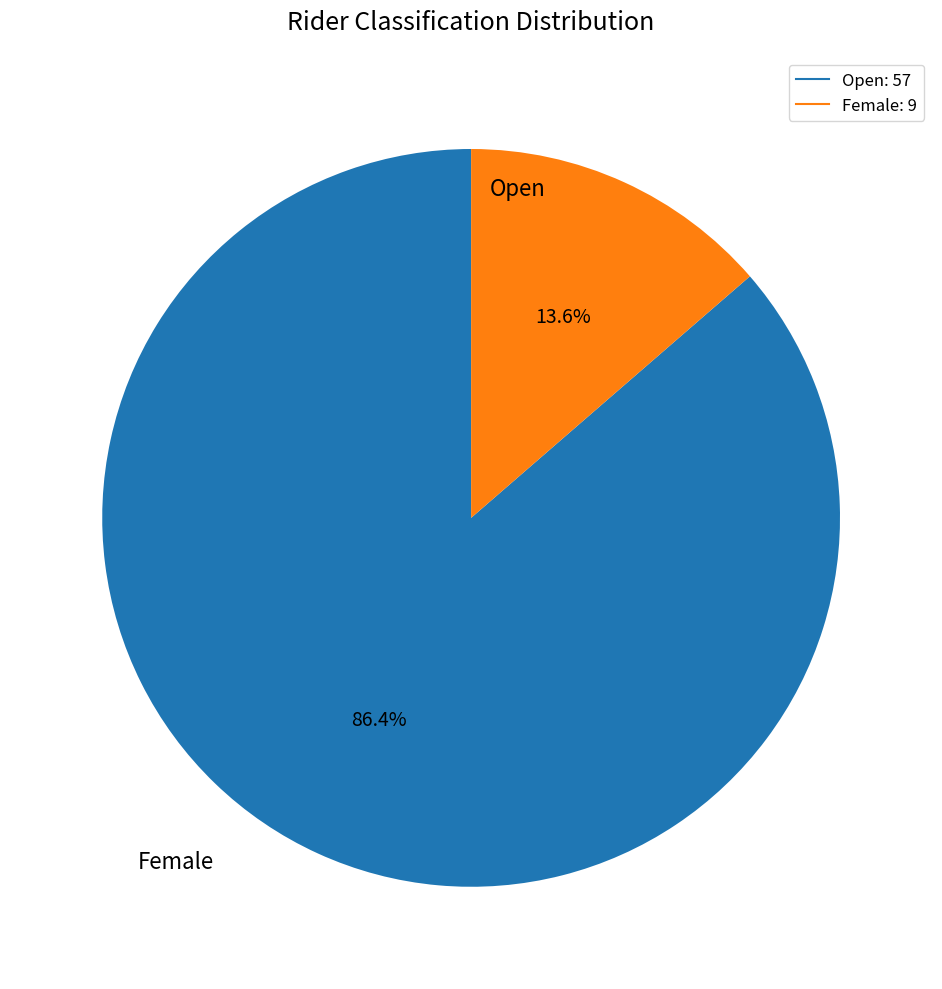

How many segments does this pie chart have?

2